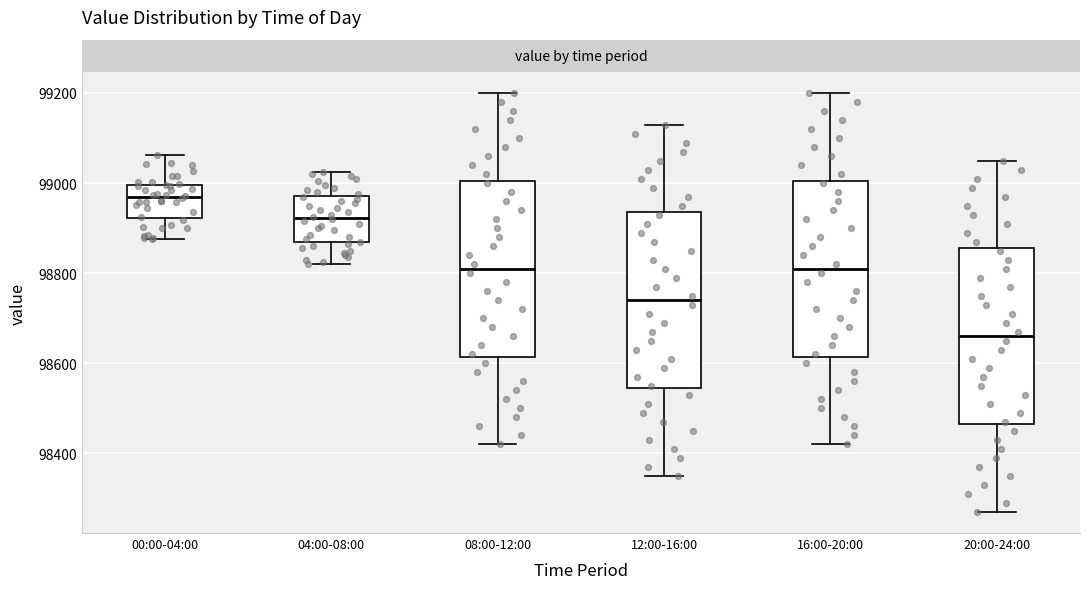

Reading left to right, transcribe this box plot: for each box, give where its median line is, the range the box spans, and where its two whiskers end, as read against the y-axis. The values are not printed on the chart, so give them approximately, as read against the axis.

00:00-04:00: median 98960, box 98920 to 99000, whiskers 98880 to 99060
04:00-08:00: median 98920, box 98860 to 98980, whiskers 98820 to 99020
08:00-12:00: median 98820, box 98620 to 99000, whiskers 98420 to 99200
12:00-16:00: median 98740, box 98540 to 98940, whiskers 98360 to 99140
16:00-20:00: median 98820, box 98620 to 99000, whiskers 98420 to 99200
20:00-24:00: median 98660, box 98460 to 98860, whiskers 98280 to 99060